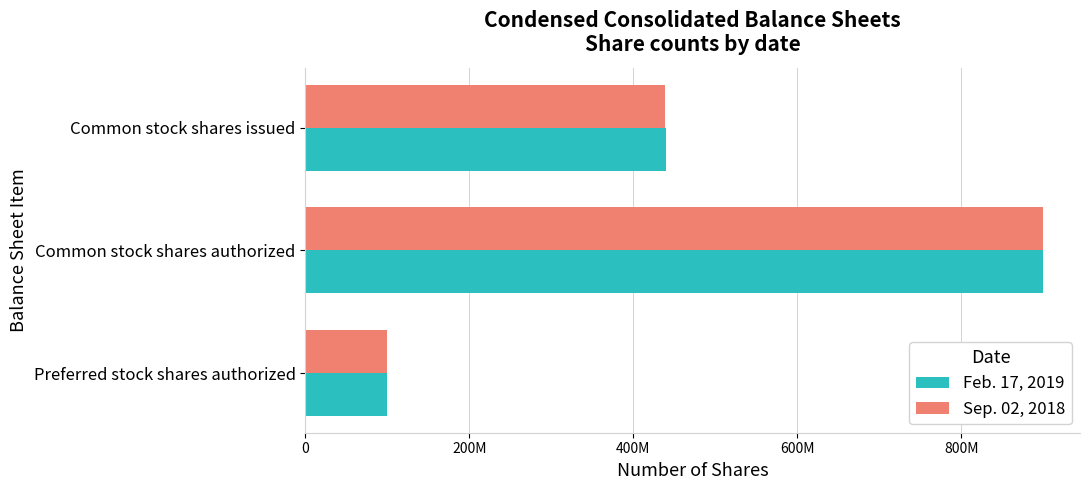

What are all the series names shown in the legend?

Feb. 17, 2019, Sep. 02, 2018